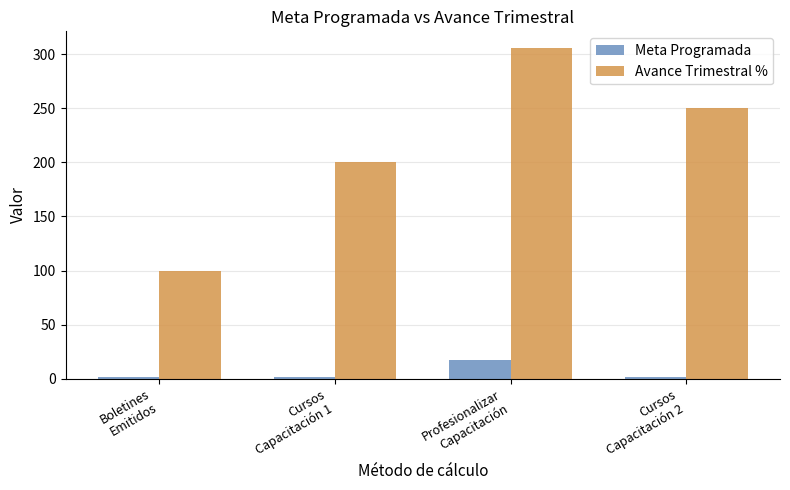

How many Meta Programada values are between 2 and 17?

4